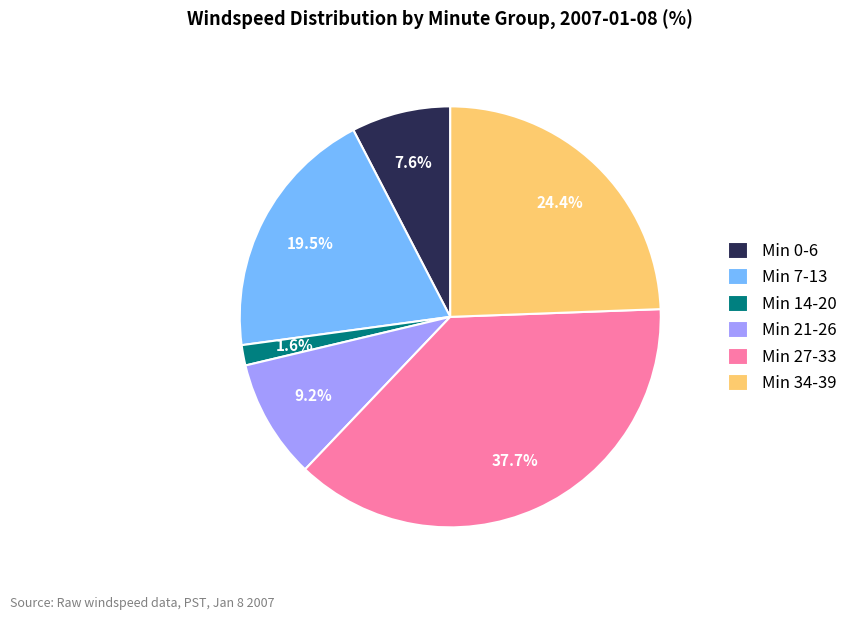

Count the number of slices in the pie.

6